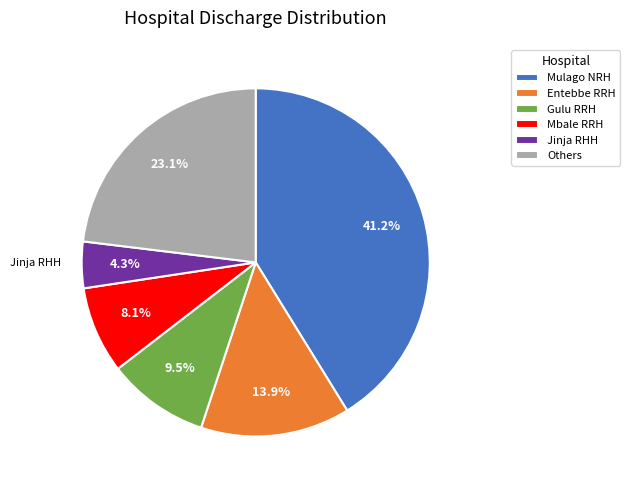

Is there any slice that represents more than half of the pie?

No